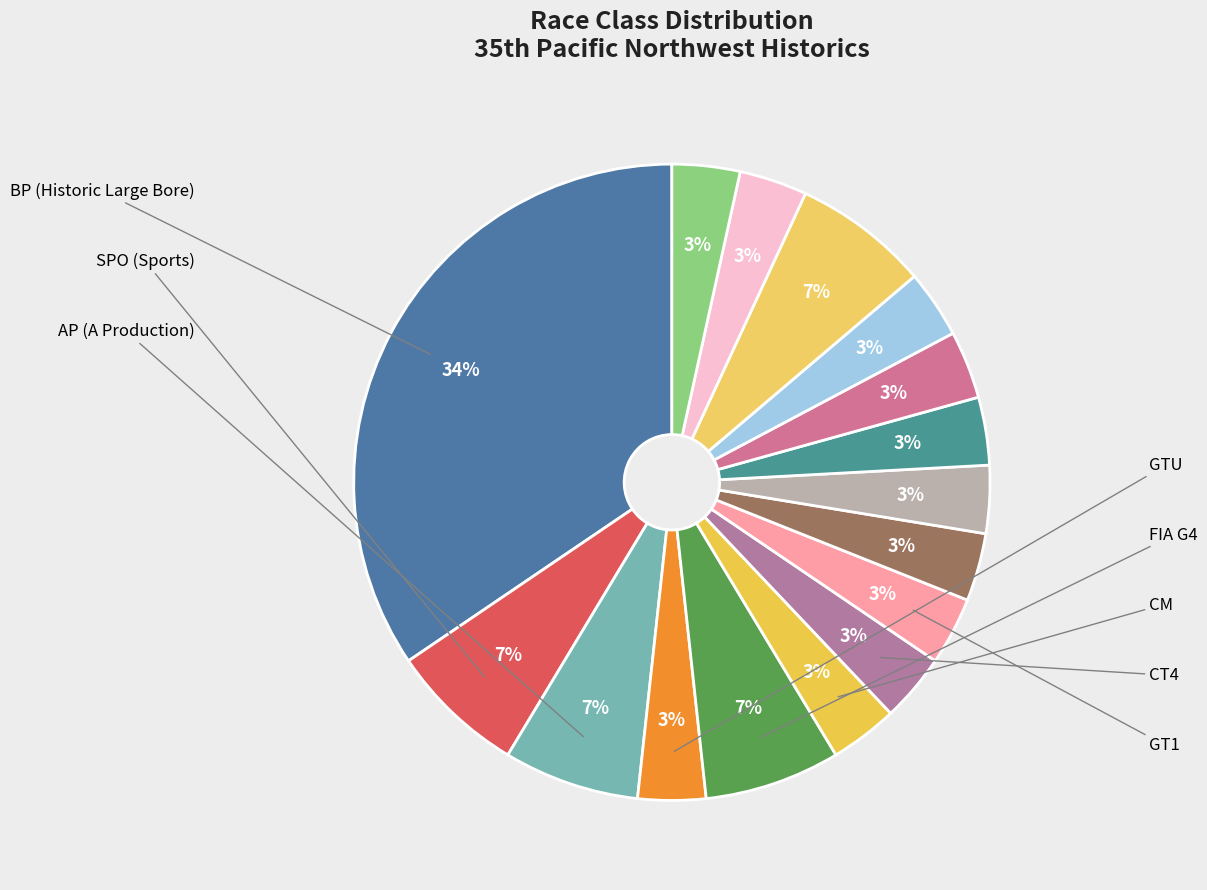

How many slices are in this pie chart?

16